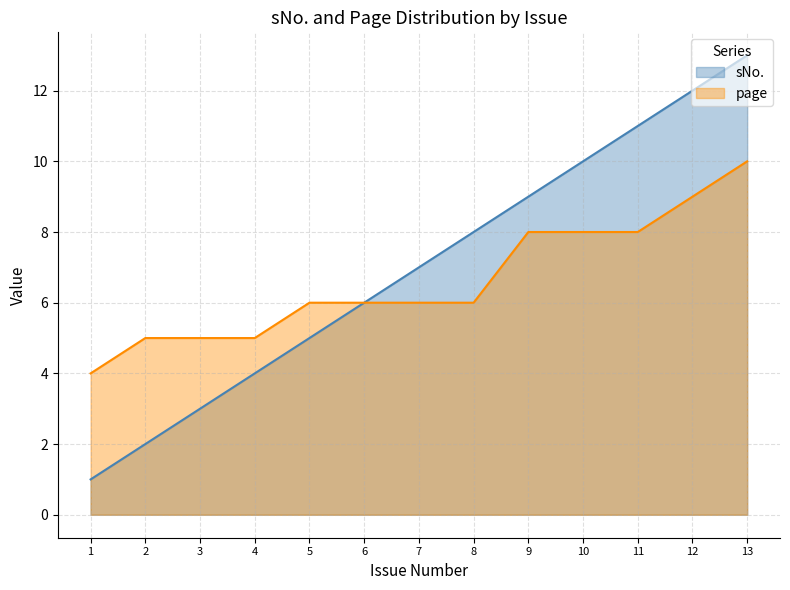

What is the value of the page line point at the 2nd from the left?

5